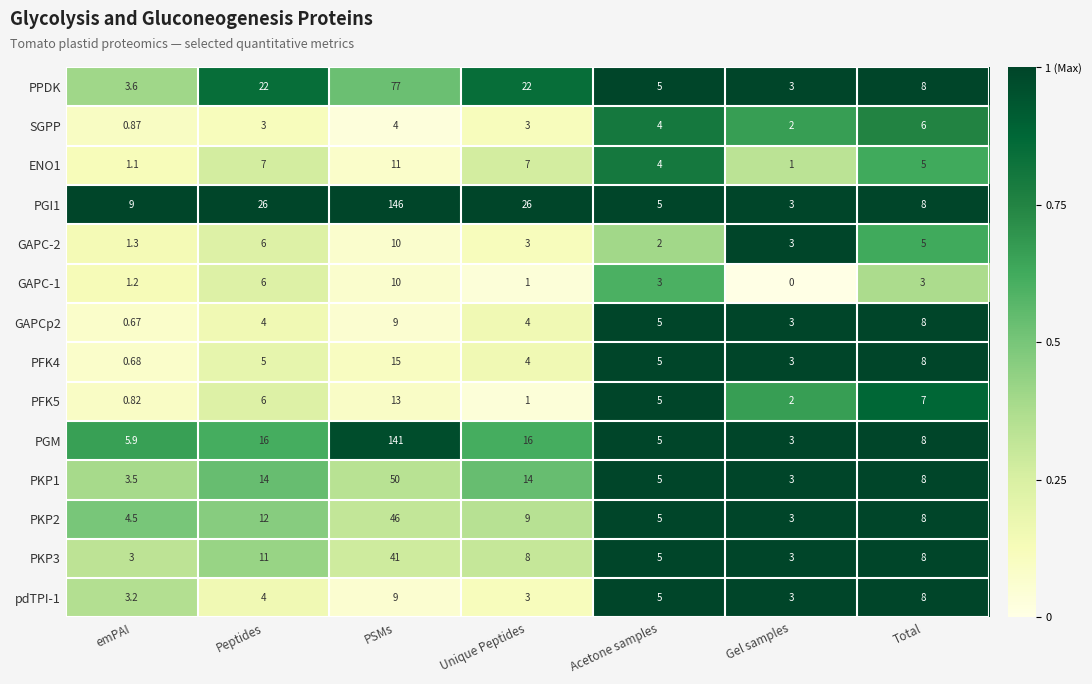

At which label does PGM first exceed 8?

Peptides